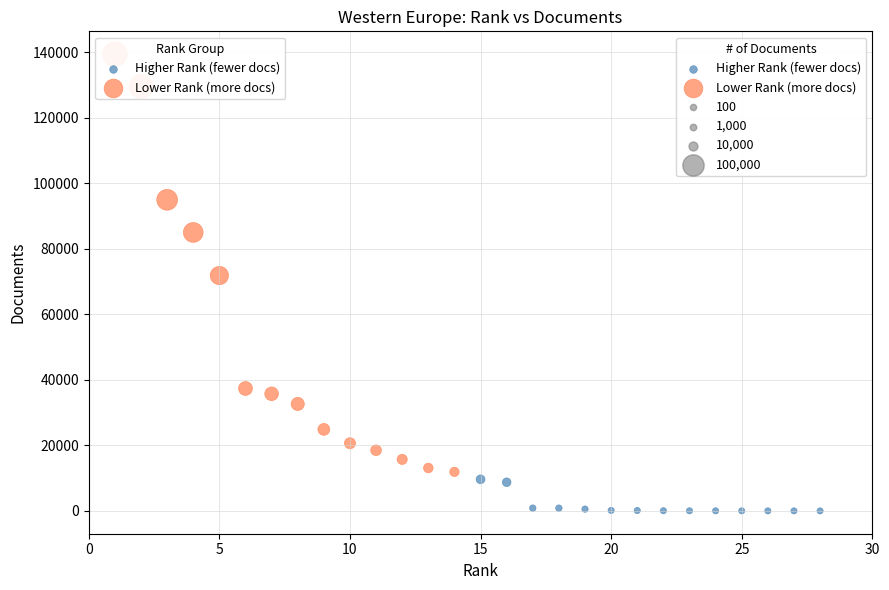

Which series has the largest Y range (max minus min)?

Lower Rank (more docs)